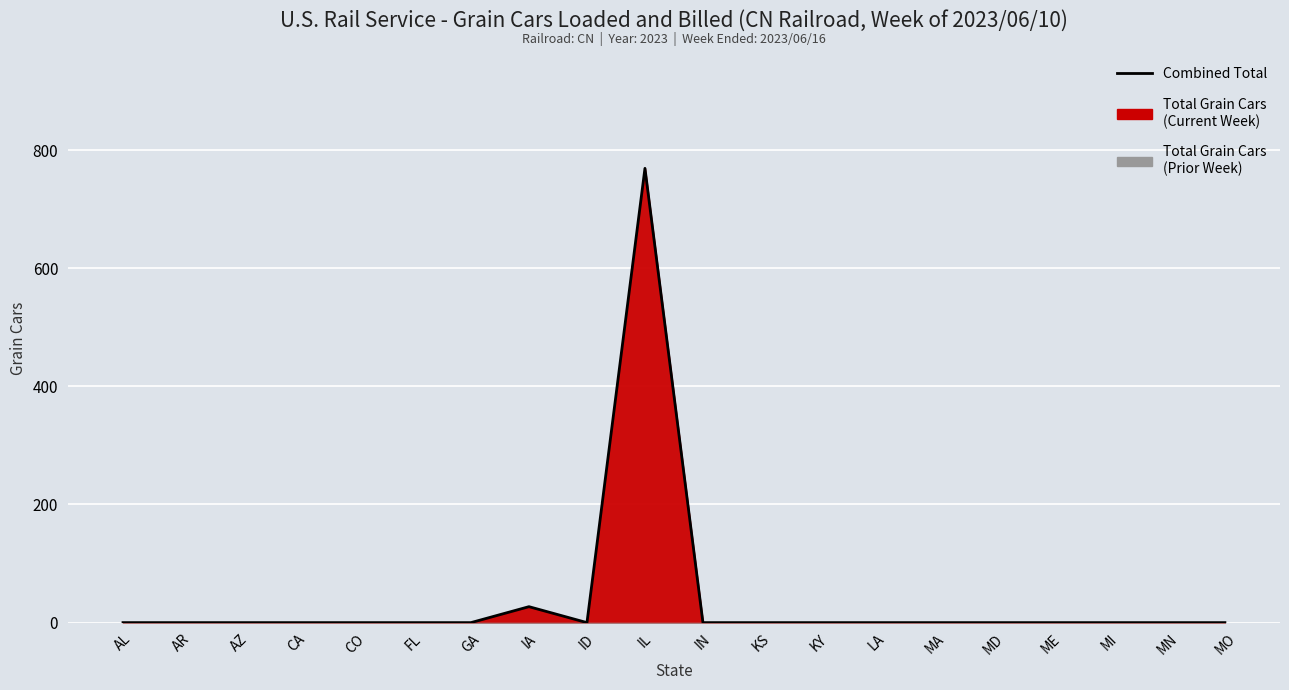

How many positive values are there?

2